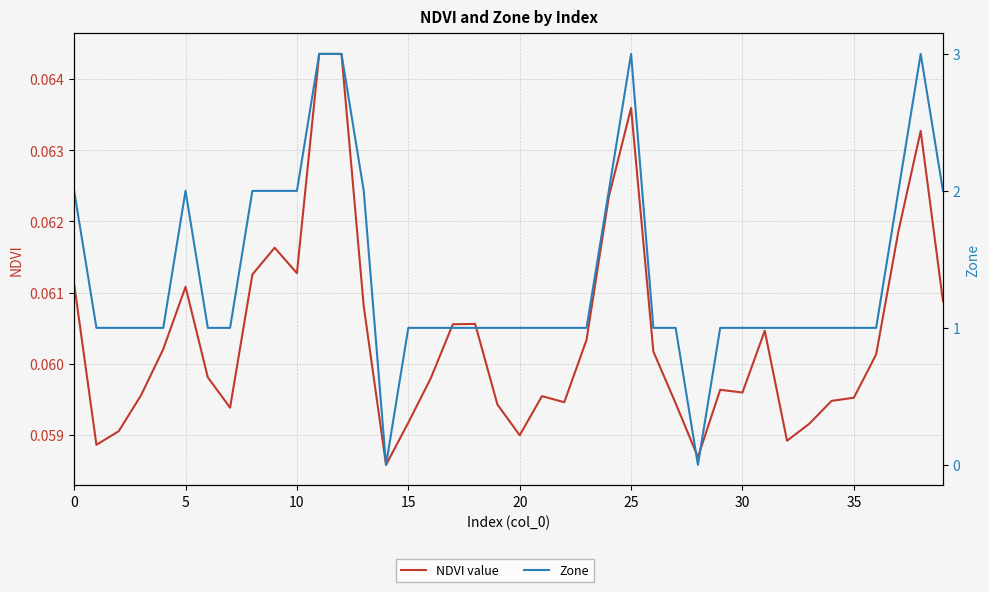

Does the chart display data point markers on the line(s)?

No